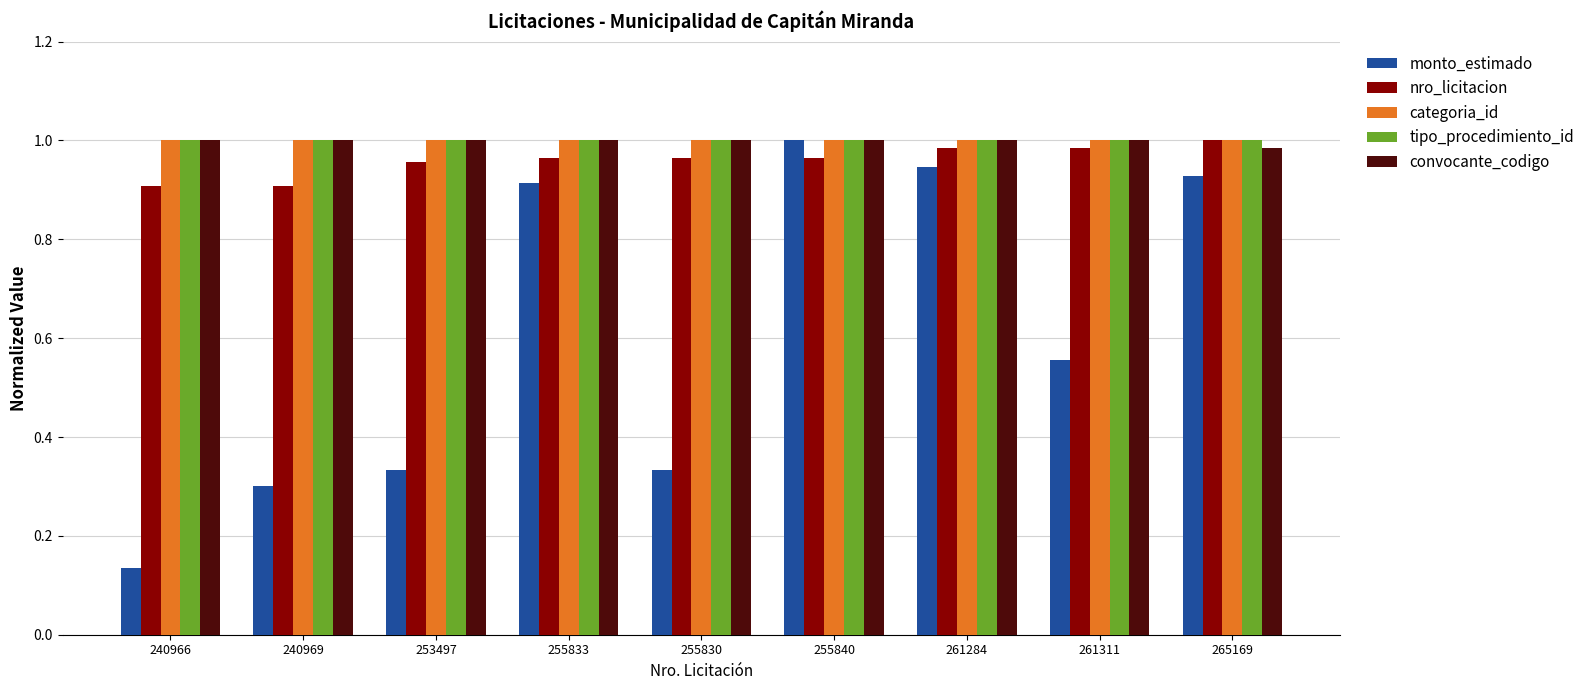

At how many categories does at least one series exceed 0?

9